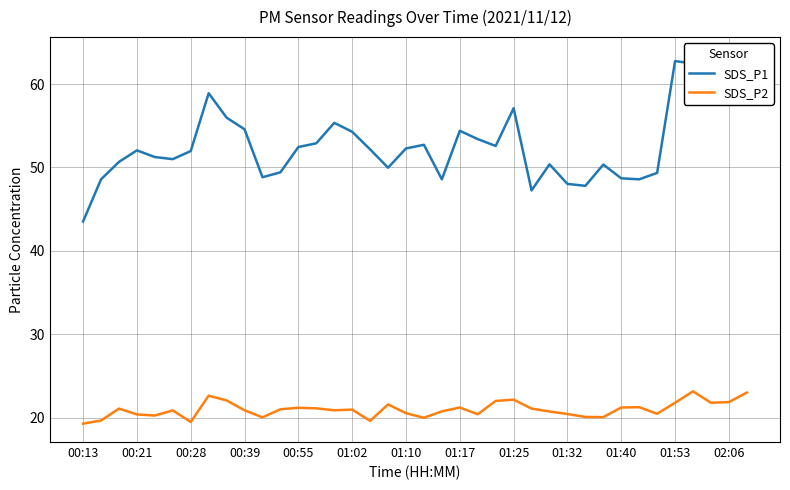

What position from the left is 17?

18